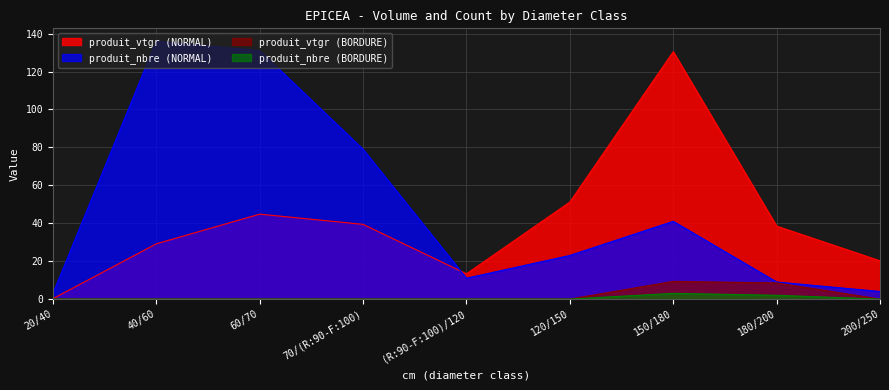

True or false: produit_nbre (BORDURE) and produit_vtgr (BORDURE) cross at least once.

False